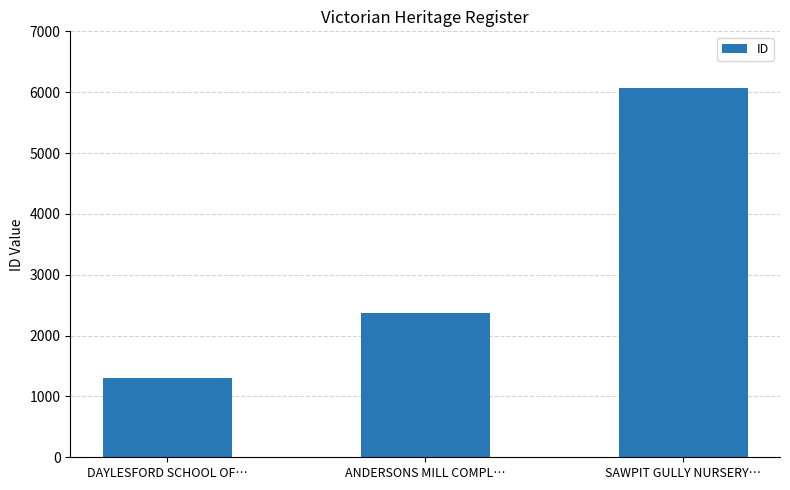

What is the smallest value displayed?

1304